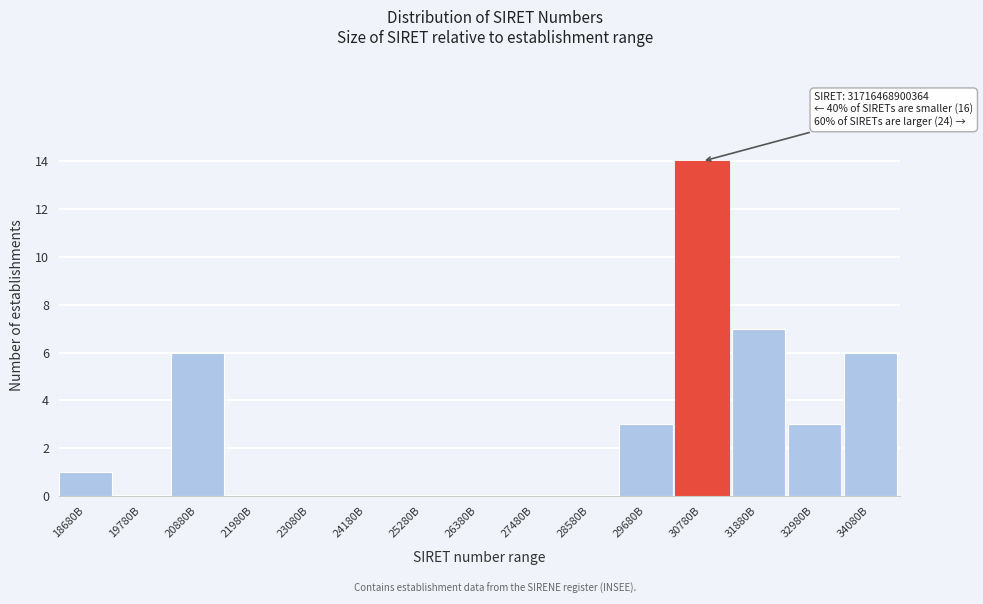

Reading left to right, list all the values displayed in this chart.

18680B=1	19780B=0	20880B=6	21980B=0	23080B=0	24180B=0	25280B=0	26380B=0	27480B=0	28580B=0	29680B=3	30780B=14	31880B=7	32980B=3	34080B=6